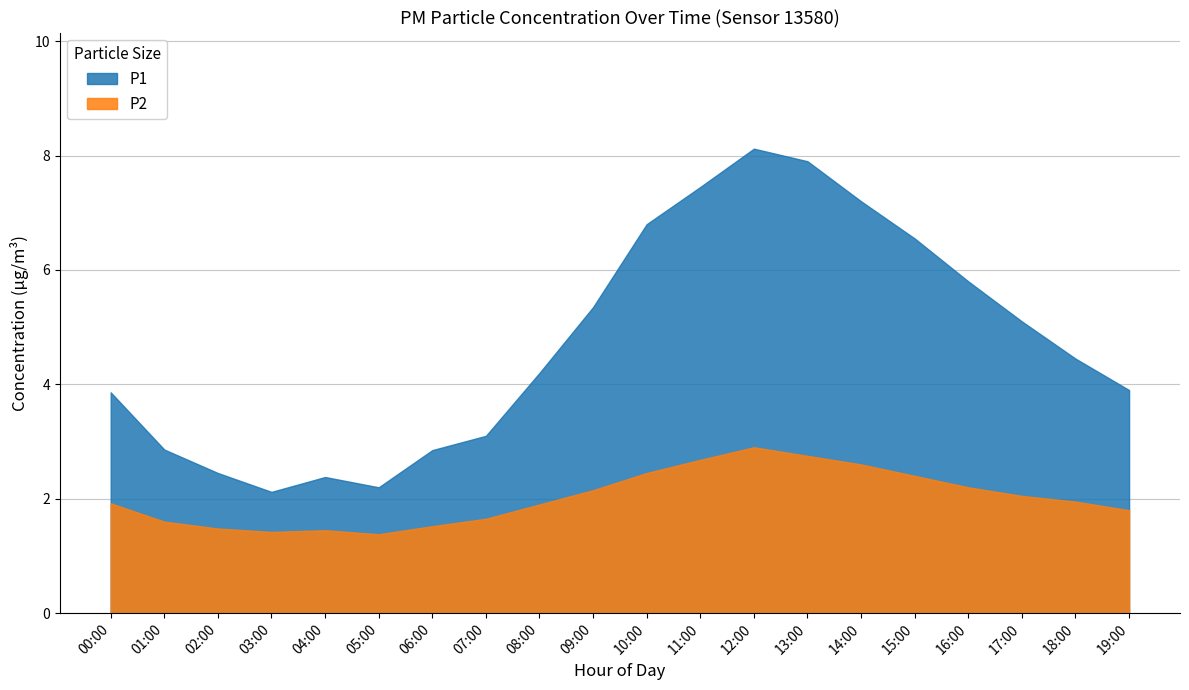

Rank the series by their maximum value, from highest to lowest.

P1, P2